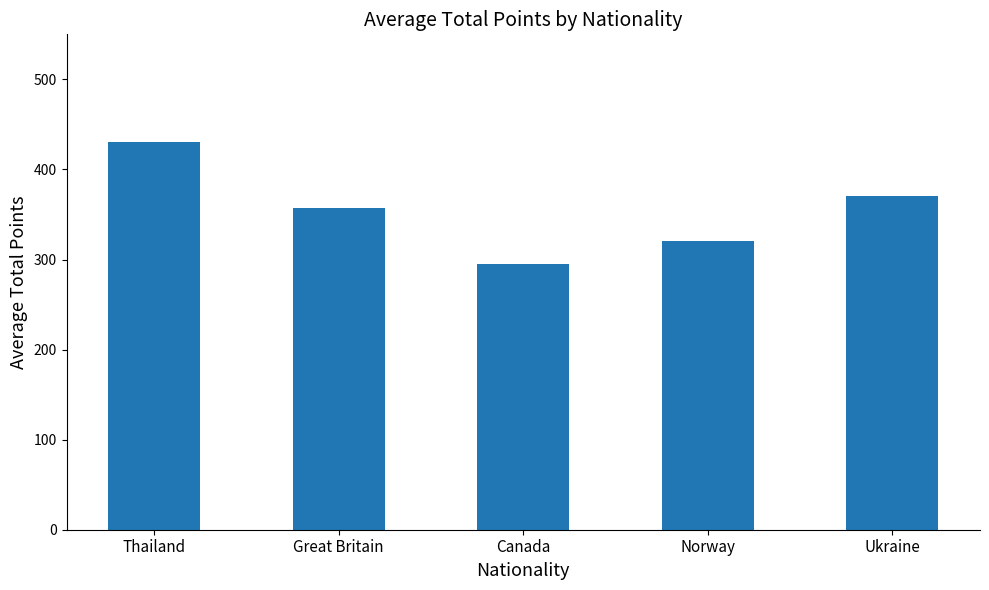

What is the sum of all values?

1771.7